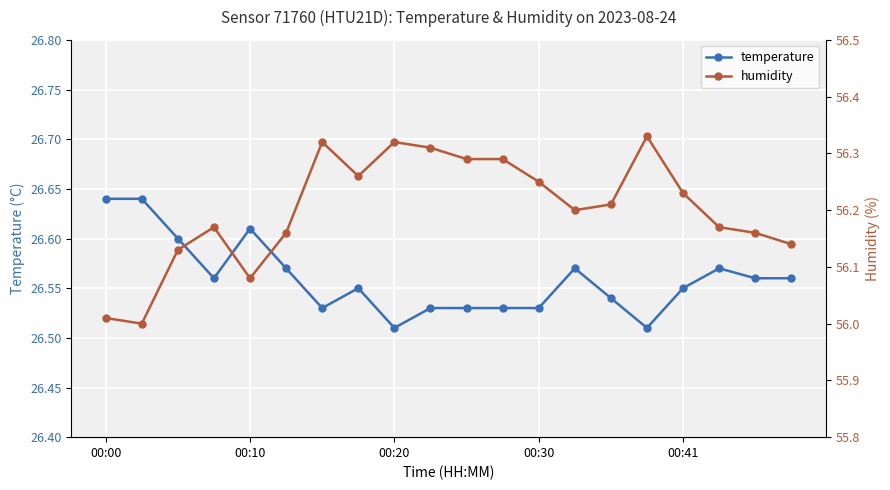

What is the average value of the temperature series?

26.6